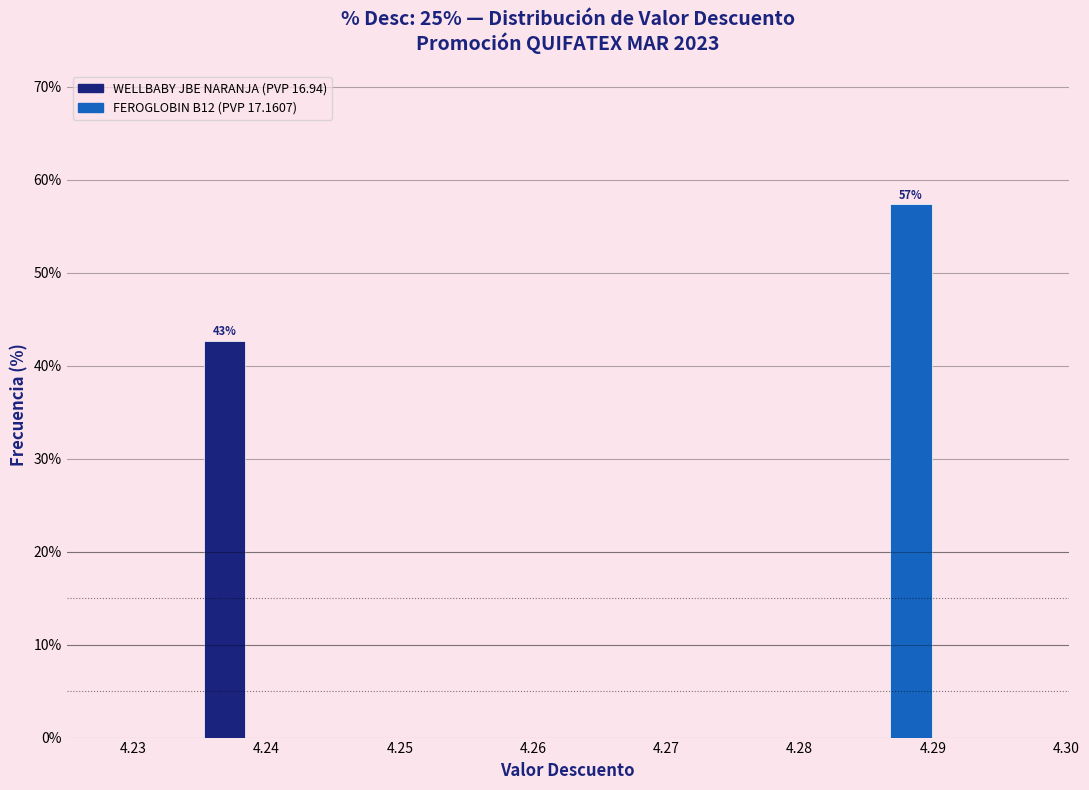

Around what value on the x-axis is the tallest bar? Give the approximate position of its centre, as read against the axis.

4.288